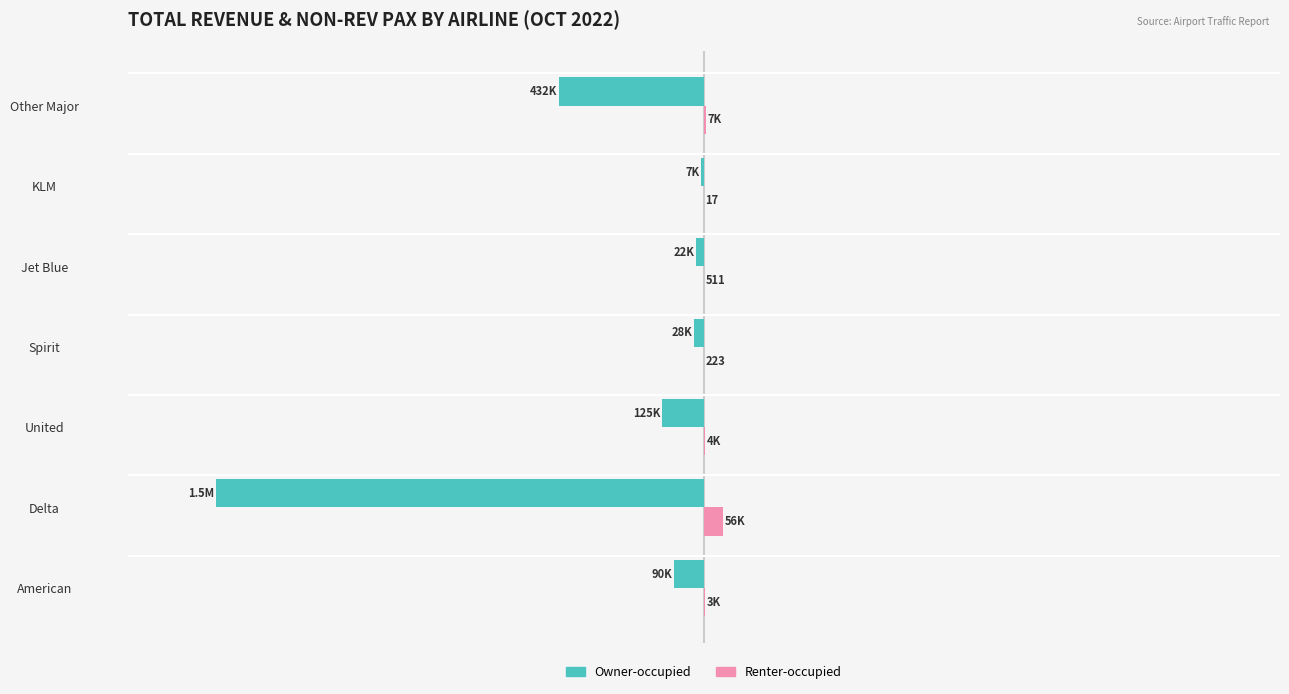

What is the sum of all Owner-occupied values?

-2160507